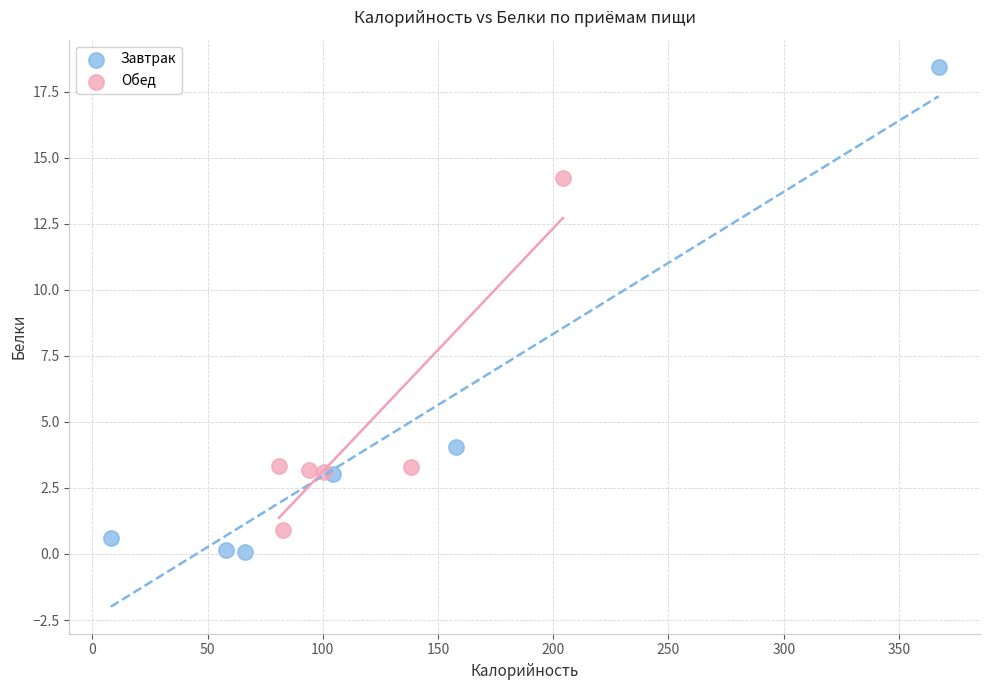

Which series contains the highest Y value?

Завтрак